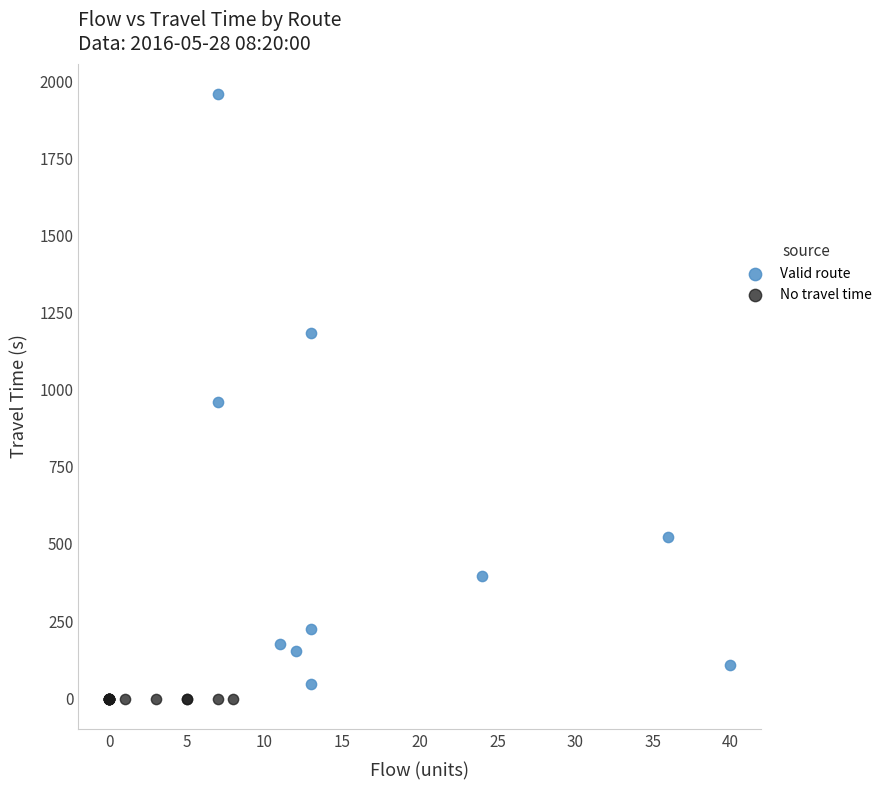

What are all the series names shown in the legend?

Valid route, No travel time